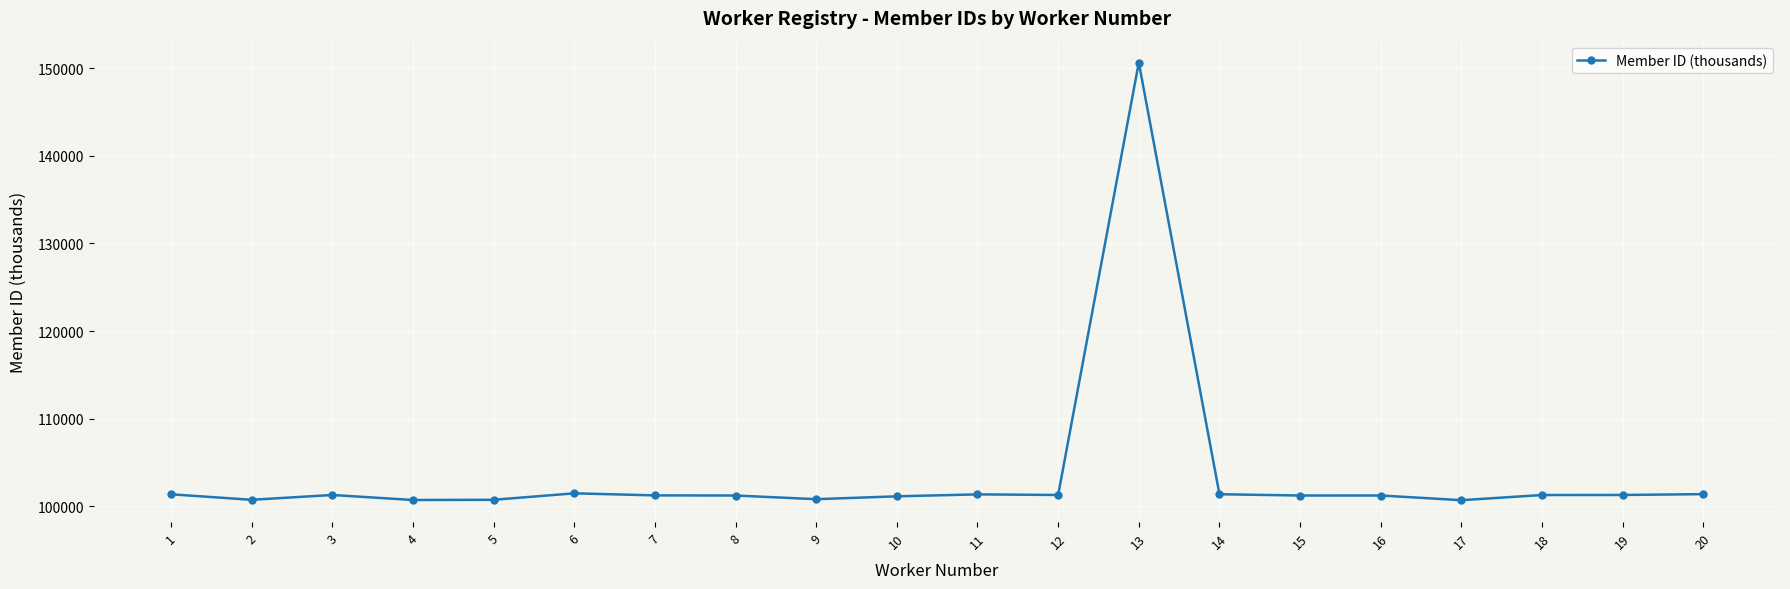

What is the greatest value displayed?

150633.5